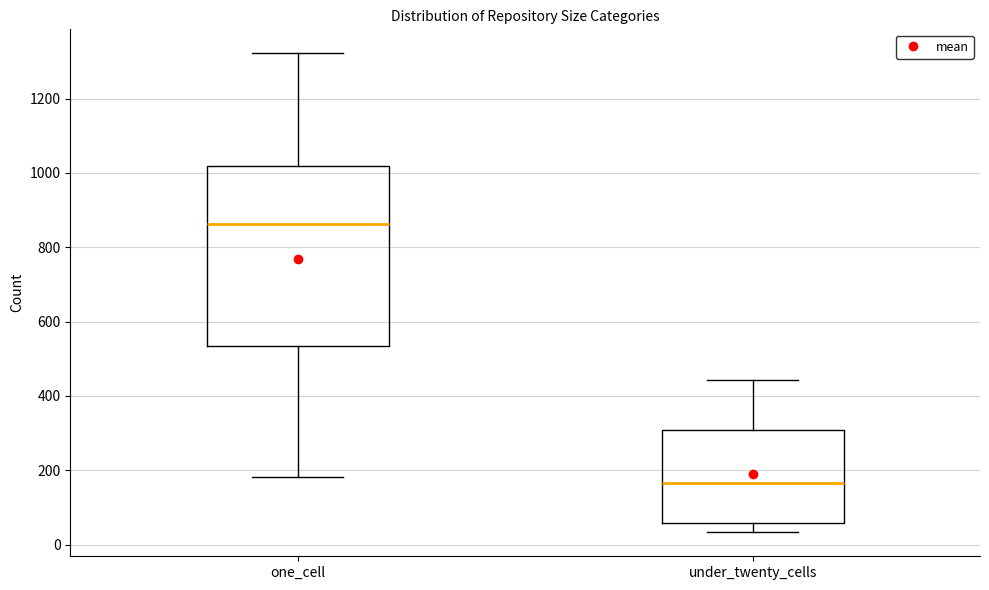

Reading left to right, read every box against the y-axis: the position of its median line, the range the box covers, and the ends of its whiskers. The values are not printed on the chart, so give them approximately, as read against the axis.

one_cell: median 860, box 540 to 1020, whiskers 180 to 1320
under_twenty_cells: median 160, box 60 to 300, whiskers 40 to 440